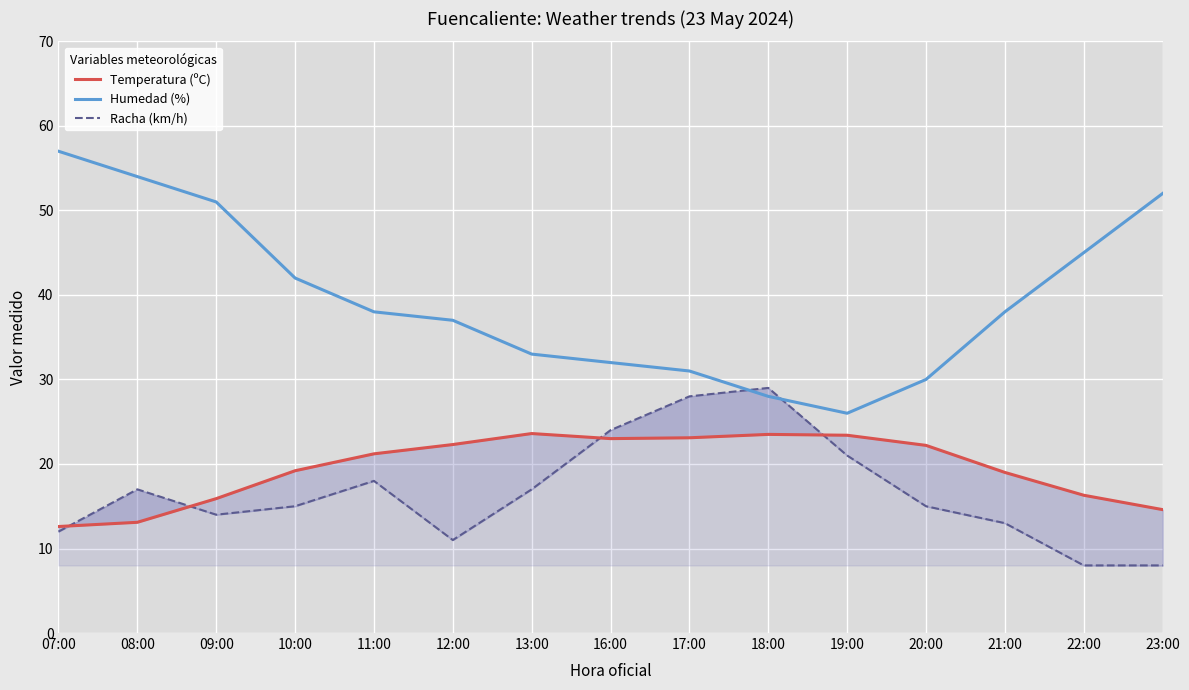

Which label corresponds to the smallest value in the chart?

22:00